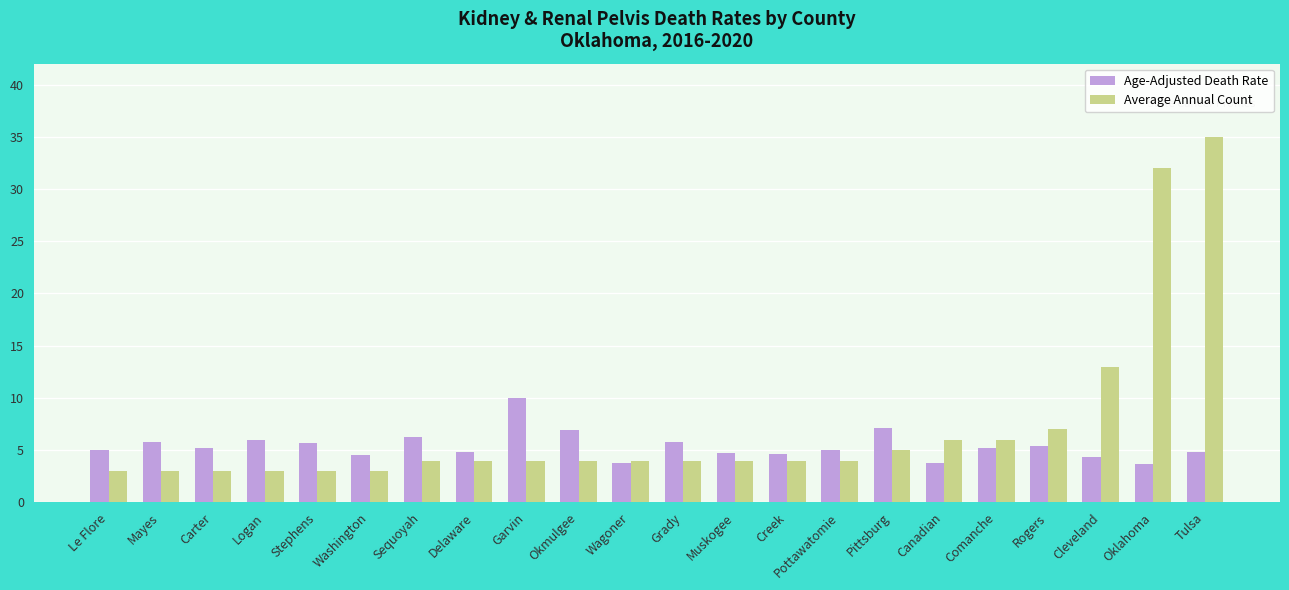

Which series has the largest total across all categories?

Average Annual Count